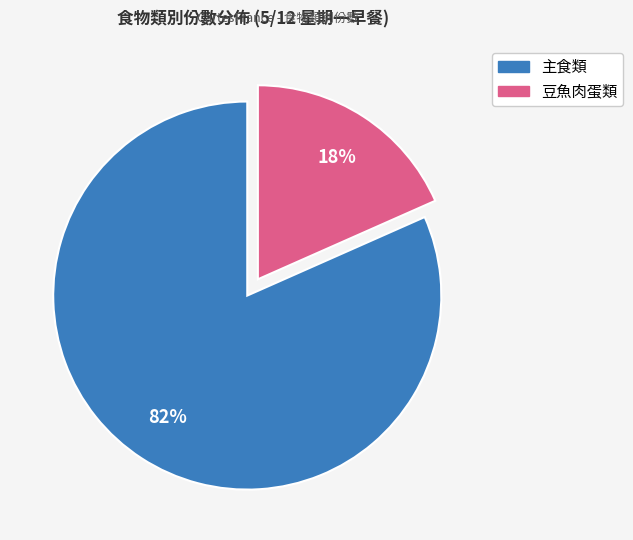

Does any single category account for the majority?

Yes